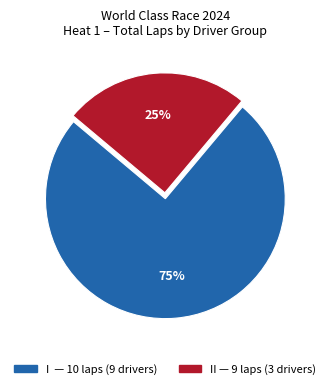

Count the number of slices in the pie.

2